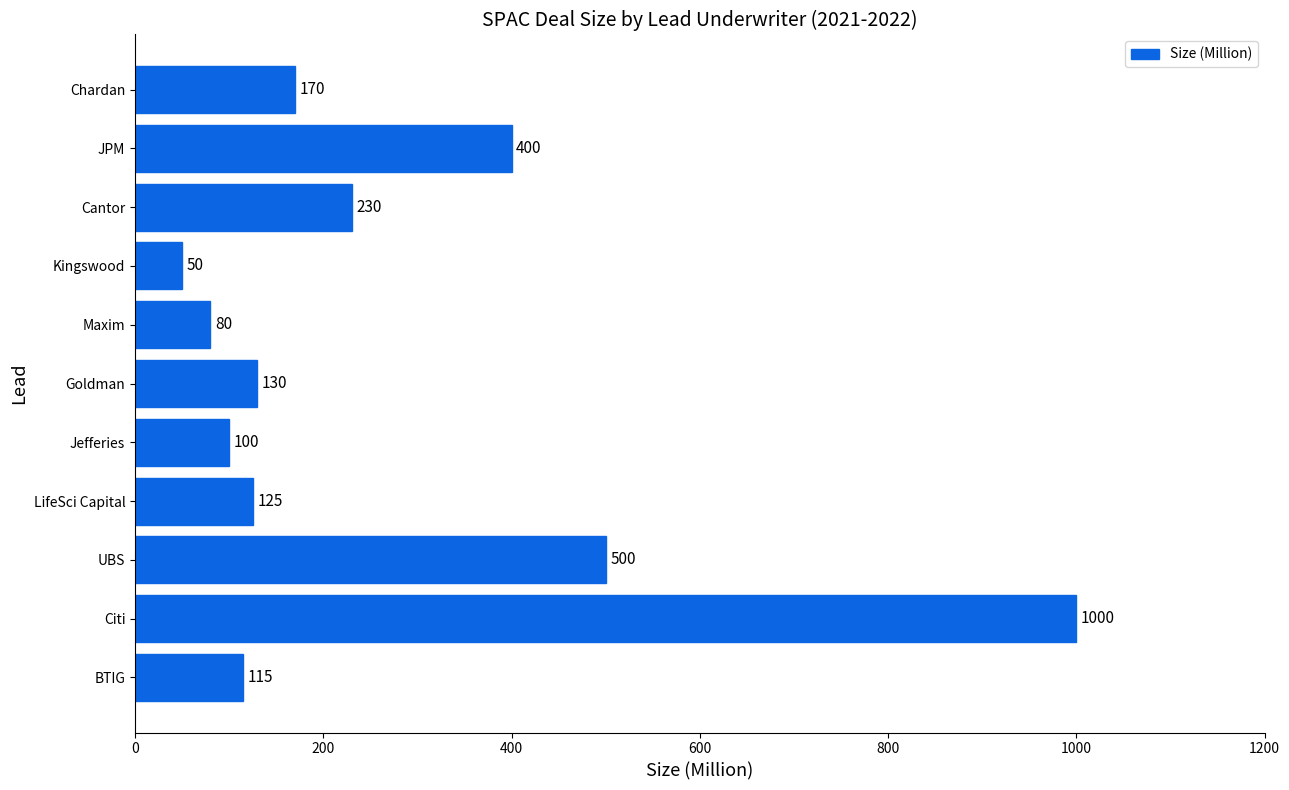

How many bars are there in total?

11